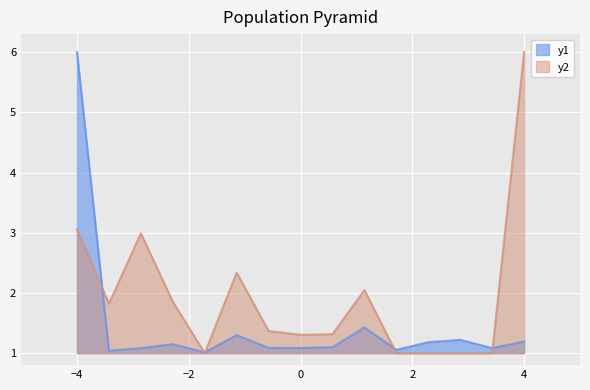

True or false: y1 has a value of 0.5 at بانک گردشگری آپادانا 7.

False